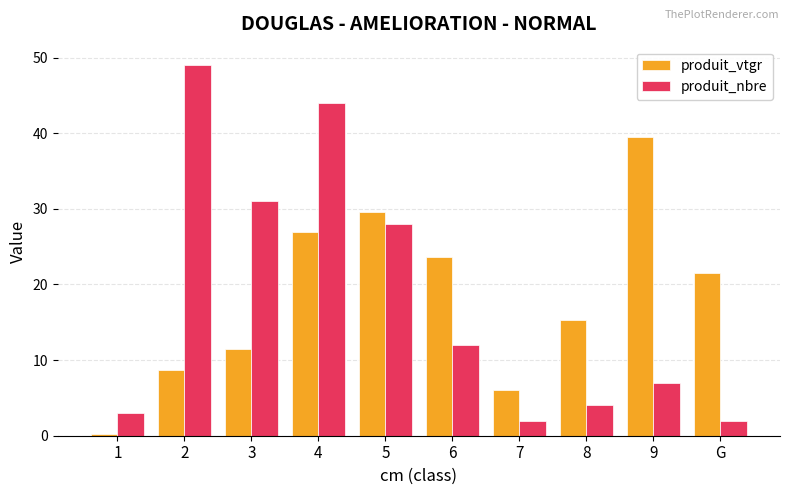

Reading right to left, transcribe all the data shown in this chart.

produit_vtgr: 21.5	39.5	15.3	6.0	23.7	29.6	26.9	11.5	8.6	0.2
produit_nbre: 2.0	7.0	4.0	2.0	12.0	28.0	44.0	31.0	49.0	3.0